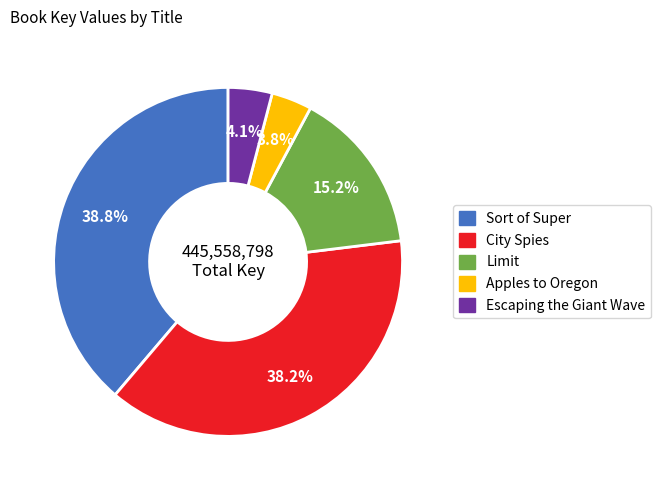

Is Limit the majority of the pie?

No